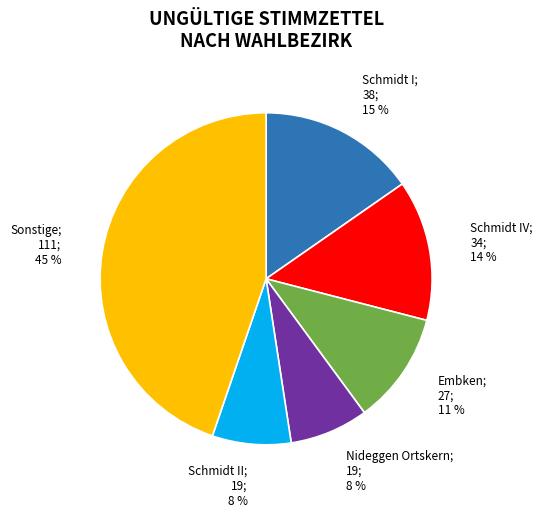

To the nearest percent, what is the difference between the largest and smallest slice percentages?

37%